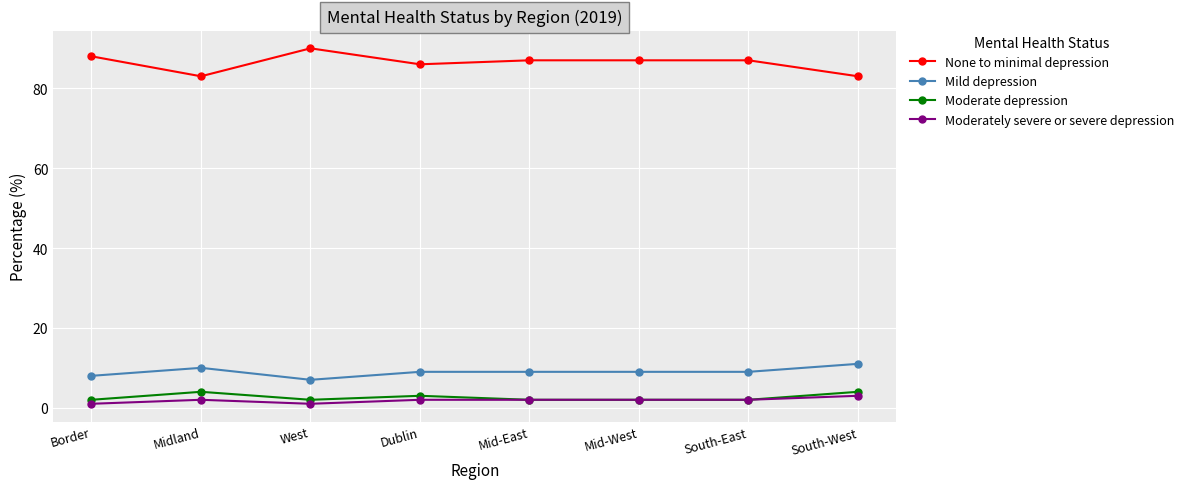

Which series has the largest range (max minus min)?

None to minimal depression